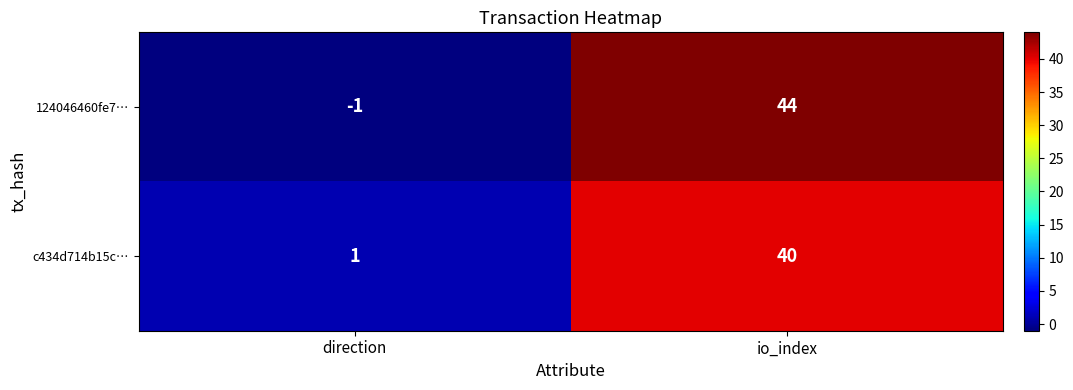

What is the difference between the c434d714b15c… values at io_index and direction?

39